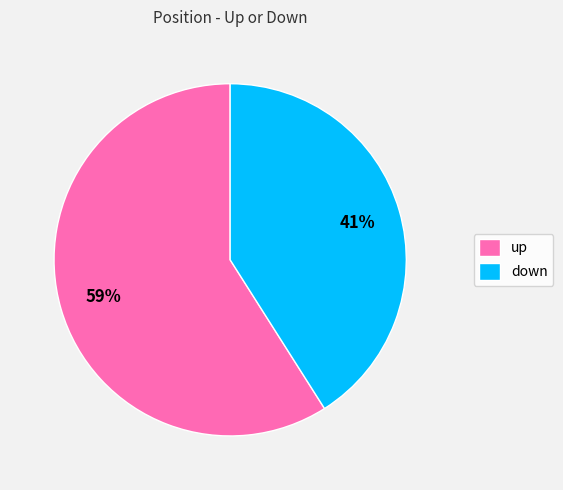

Is it true that up is 66% of the pie?

False